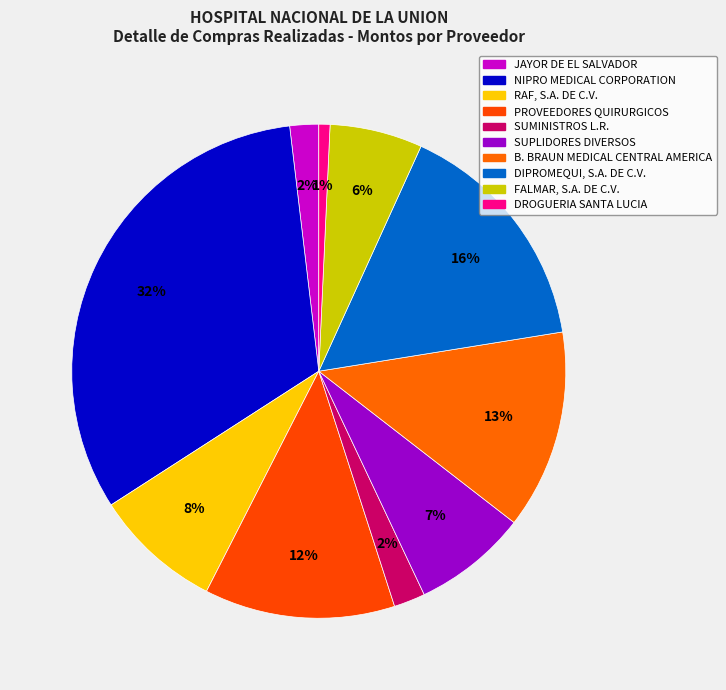

How many slices are in this pie chart?

10